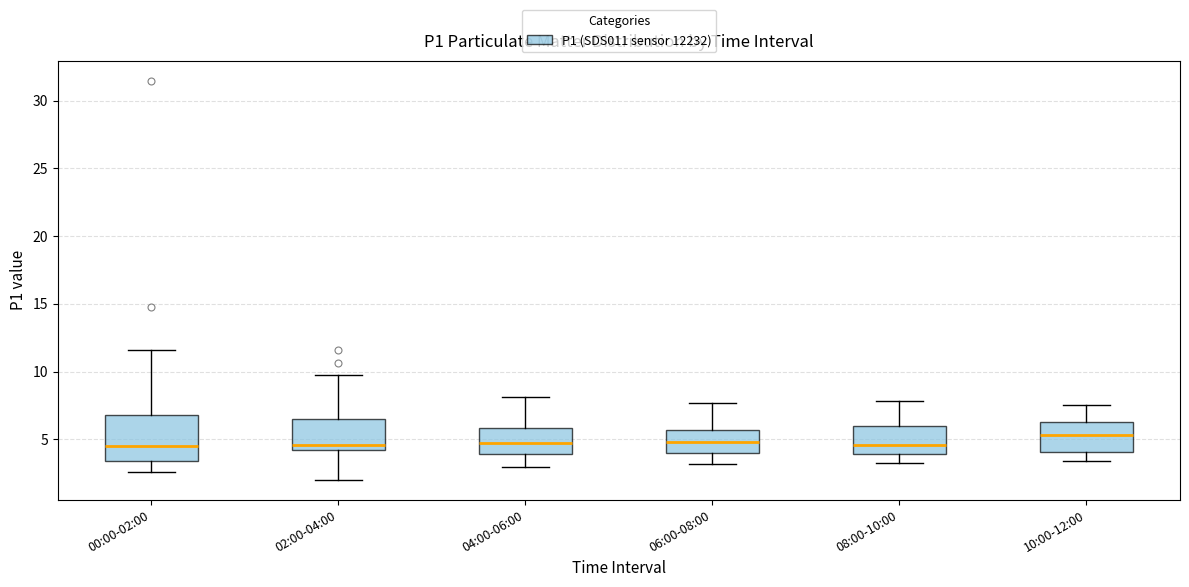

Reading left to right, transcribe this box plot: for each box, give where its median line is, the range the box spans, and where its two whiskers end, as read against the y-axis. The values are not printed on the chart, so give them approximately, as read against the axis.

00:00-02:00: median 4.5, box 3.5 to 7.0, whiskers 2.5 to 11.5
02:00-04:00: median 4.5, box 4.0 to 6.5, whiskers 2.0 to 9.5
04:00-06:00: median 4.5, box 4.0 to 6.0, whiskers 3.0 to 8.0
06:00-08:00: median 5.0, box 4.0 to 5.5, whiskers 3.0 to 7.5
08:00-10:00: median 4.5, box 4.0 to 6.0, whiskers 3.0 to 8.0
10:00-12:00: median 5.5, box 4.0 to 6.5, whiskers 3.5 to 7.5